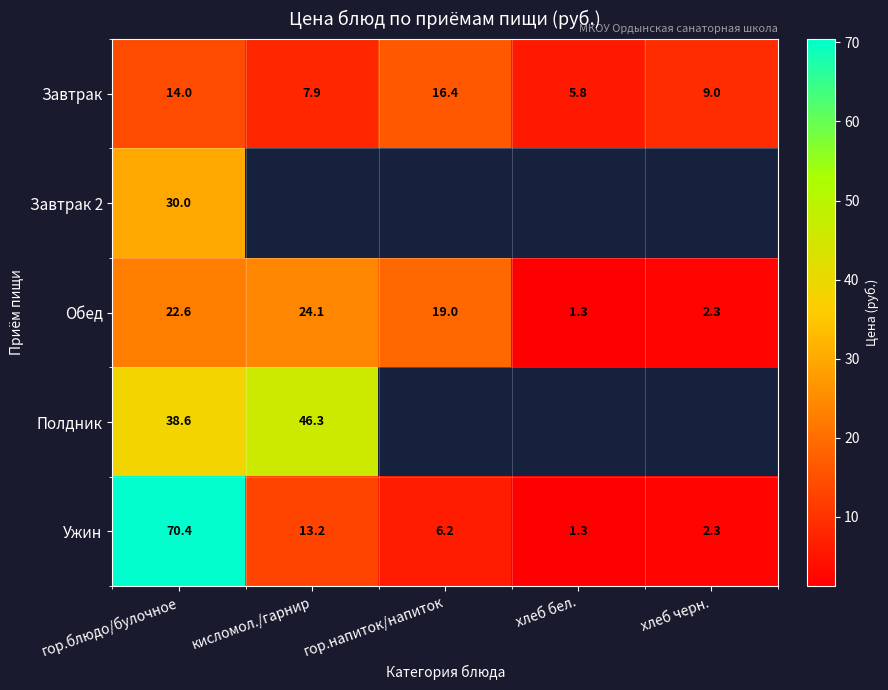

What is the difference between the maximum and minimum values in the Обед series?

22.8